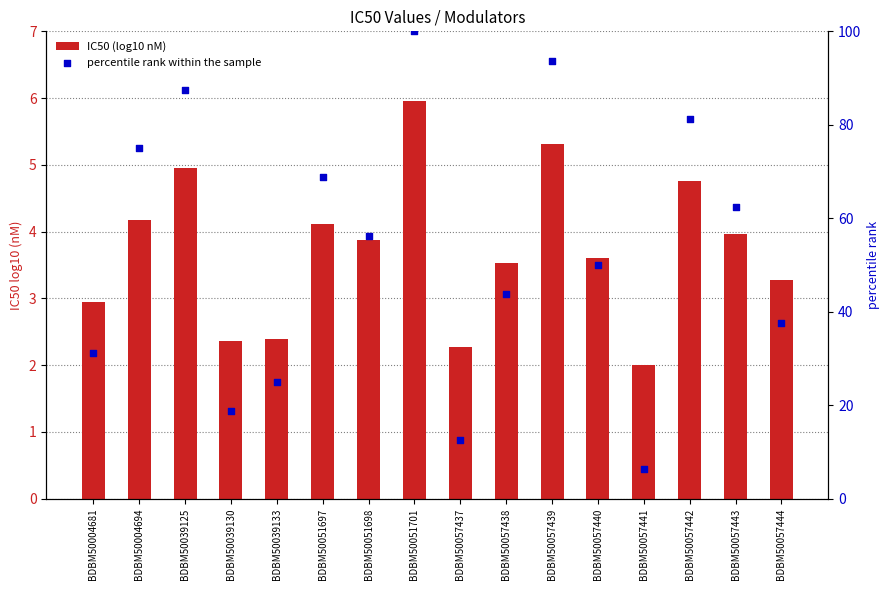

What is the total value across all series at BDBM50051698?

60.1